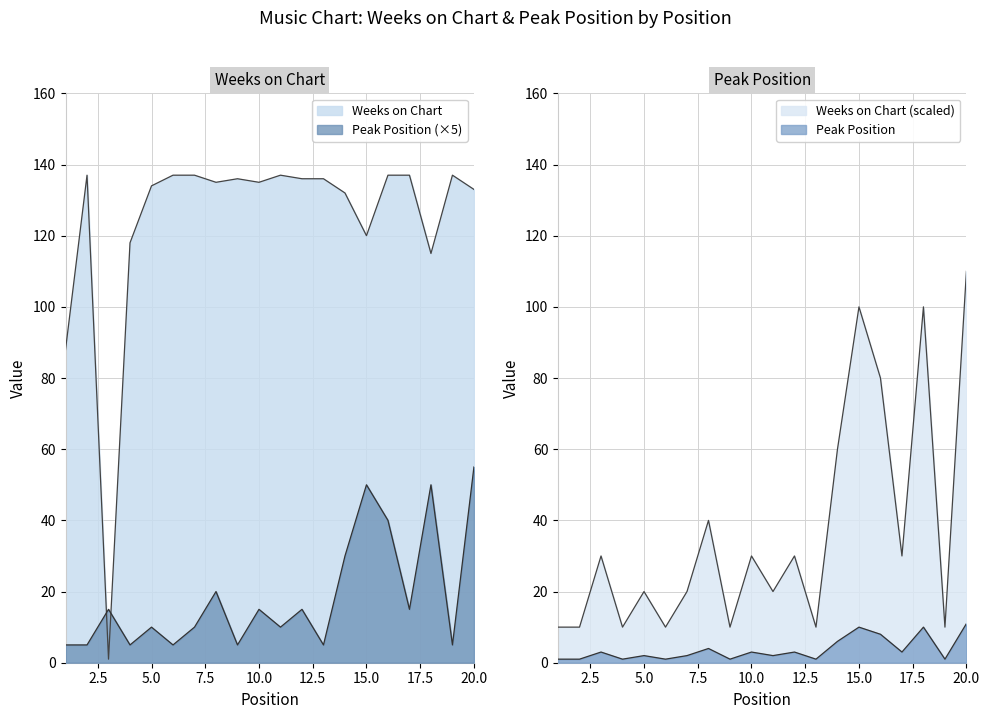

True or false: Weeks on Chart has more than 2 points higher than both neighbors.

True